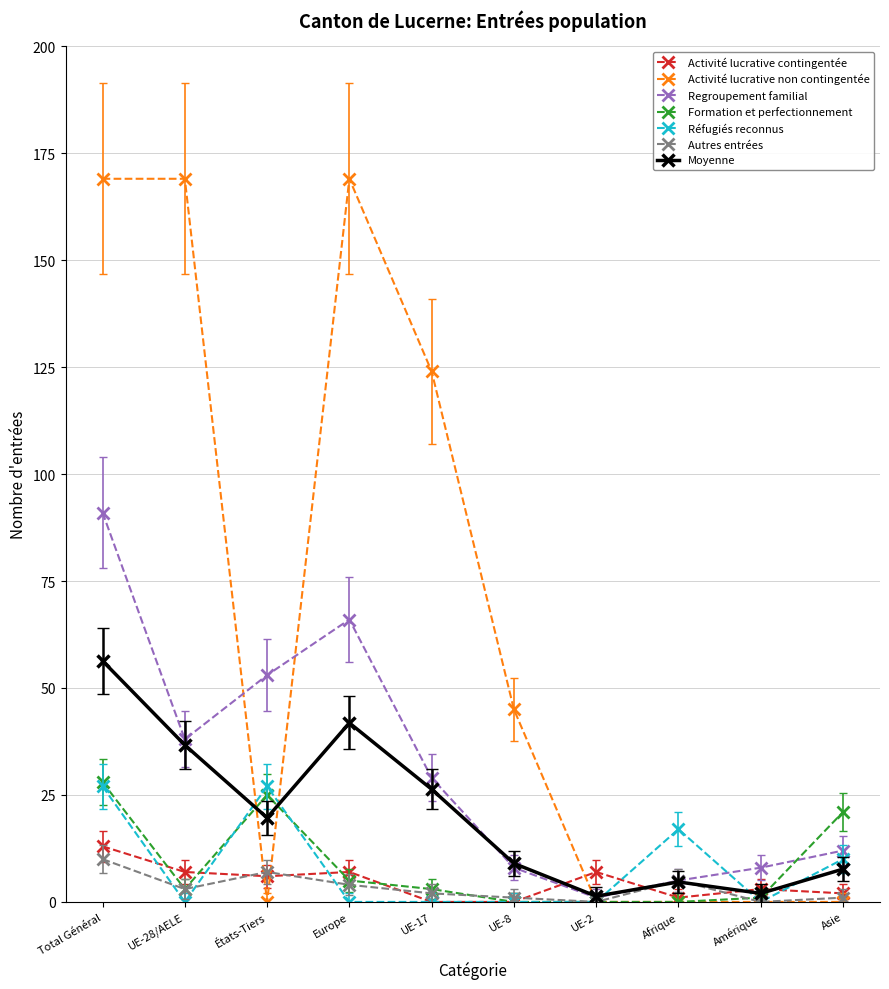

What is the highest value of the Regroupement familial series?

91.0